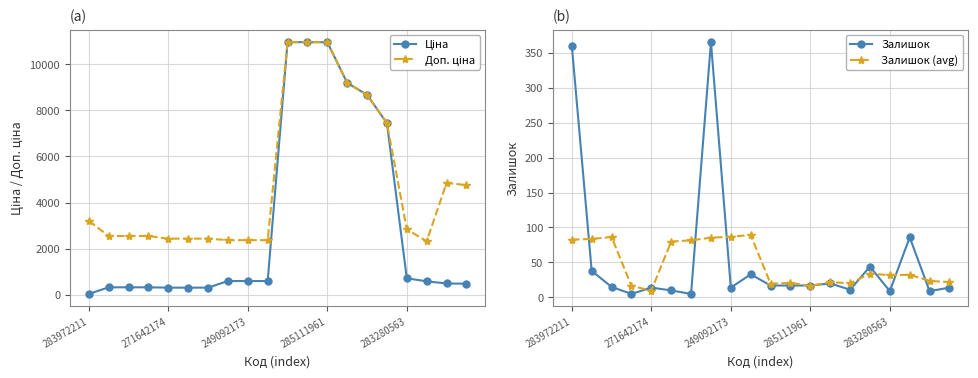

What is the difference between the second highest and second lowest values in the Доп. ціна series?

8597.9